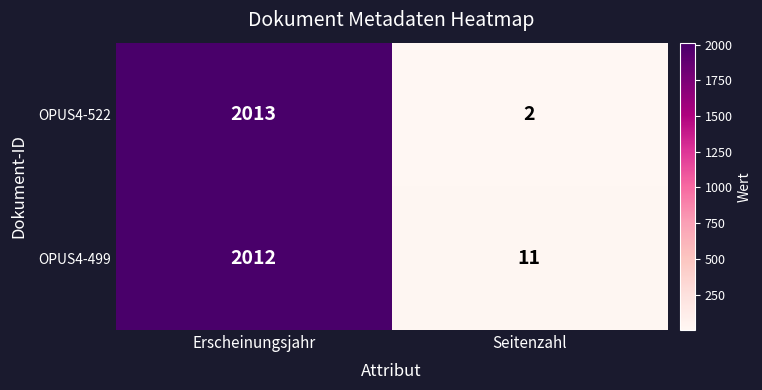

What is the difference between the maximum and minimum values in the OPUS4-499 series?

2001